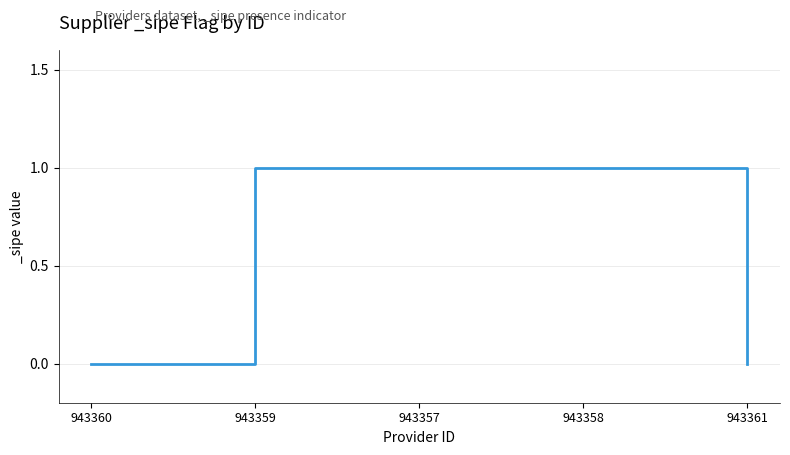

Reading left to right, extract all data points from this chart.

943360=0	943359=1	943357=1	943358=1	943361=0